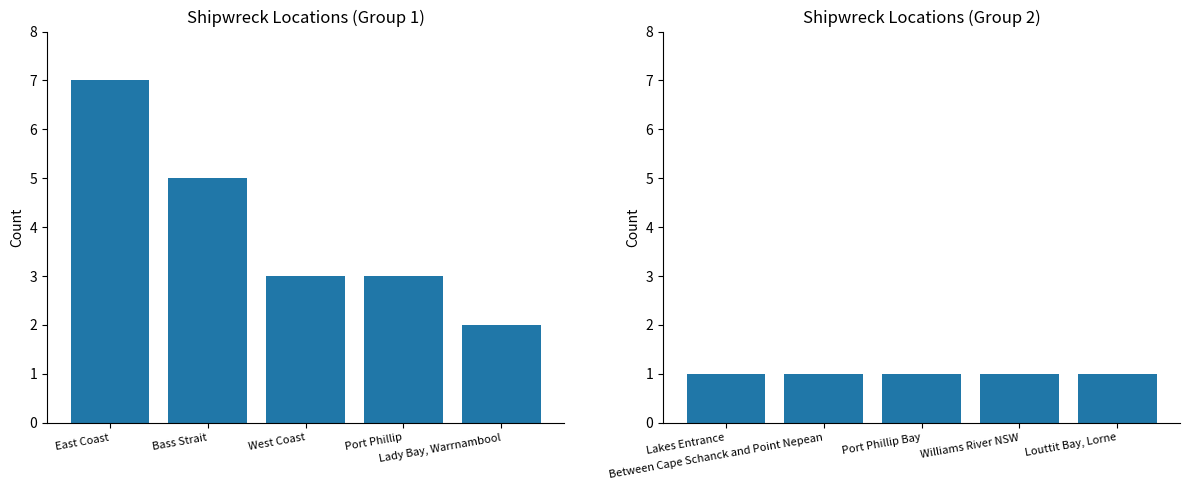

Are the bars grouped side by side (vs. stacked)?

Yes